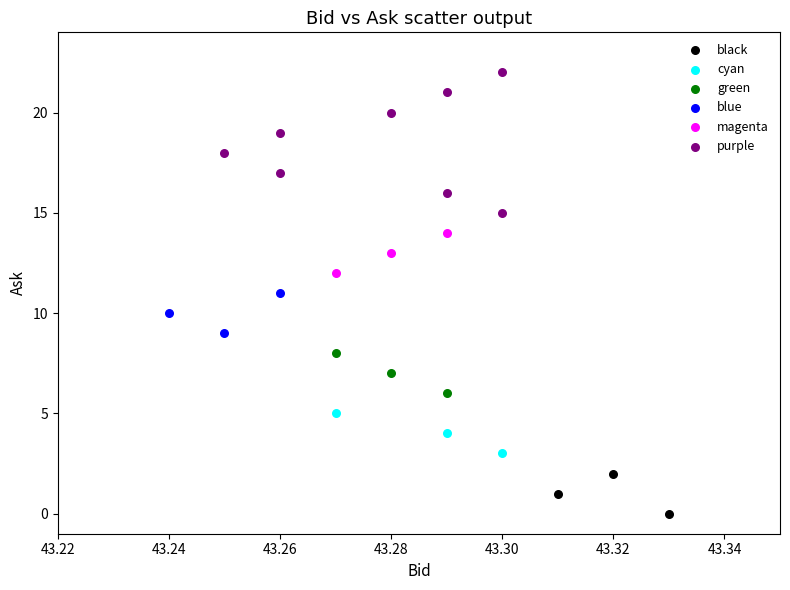

Which series contains the highest Y value?

purple